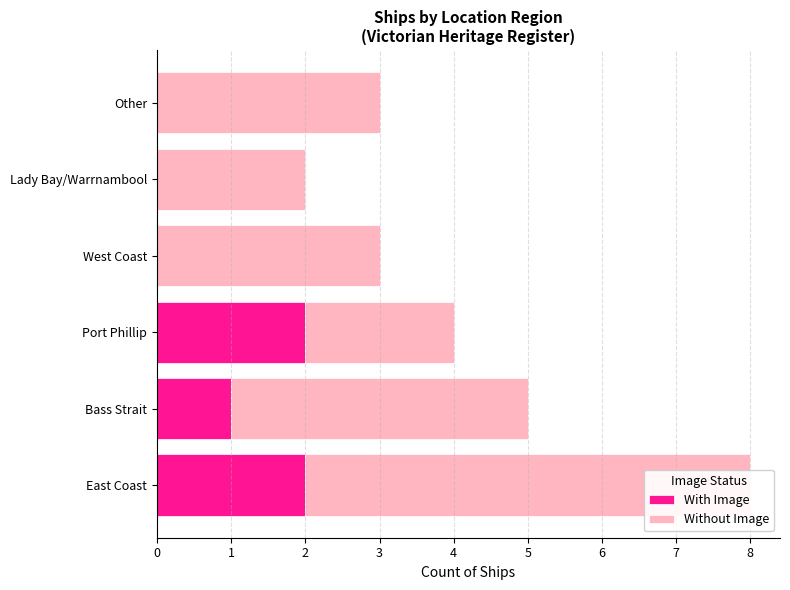

Which series has the largest total across all categories?

Without Image